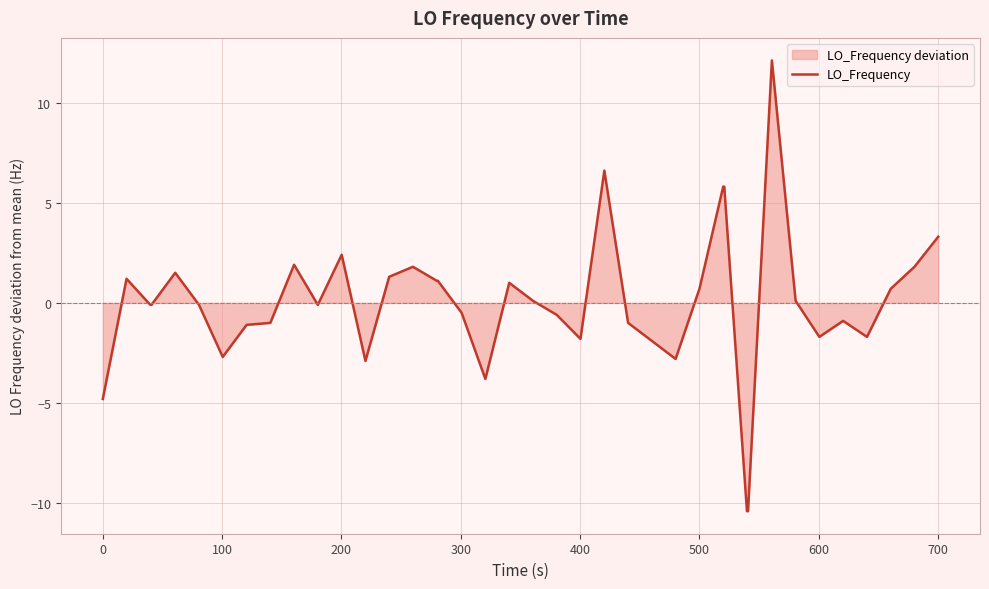

What is the difference between the maximum and minimum values?

22.5